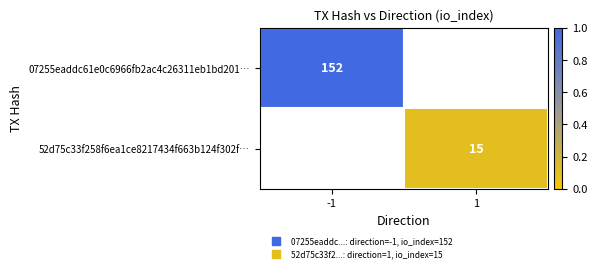

Is the value of 52d75c33f258f6ea1ce8217434f663b124f302f… at 1 greater than the value of 07255eaddc61e0c6966fb2ac4c26311eb1bd201… at -1?

No